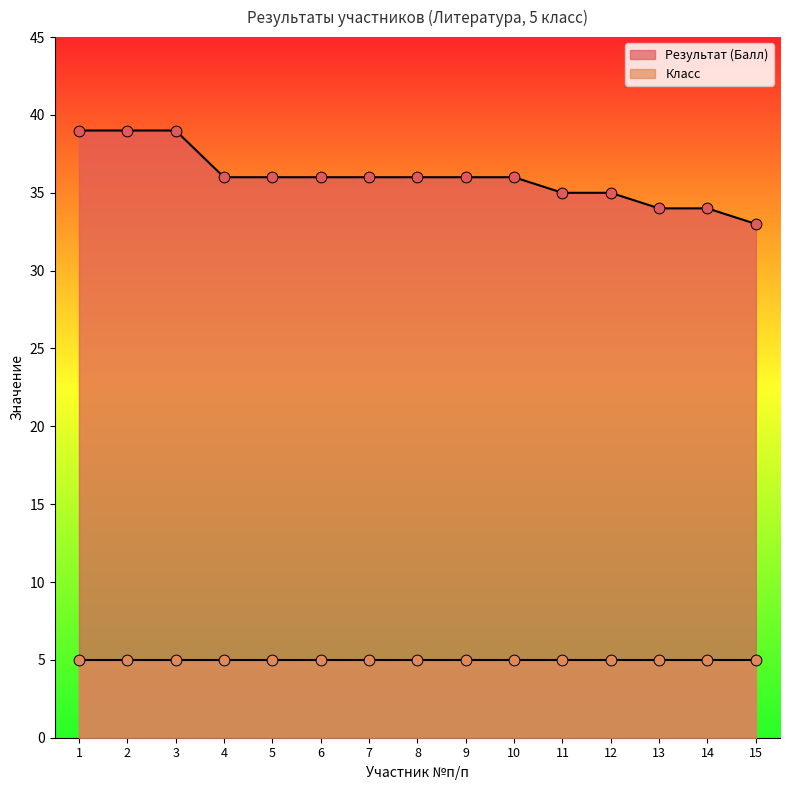

What is the change in value from 8 to 15?

-3